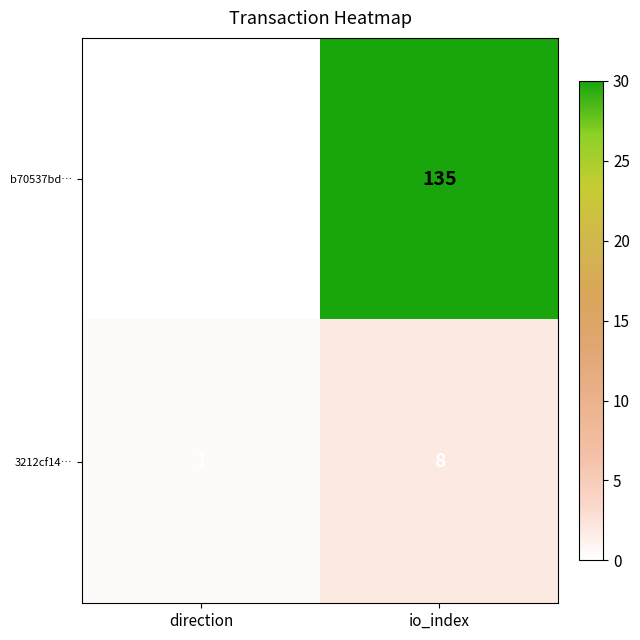

Reading right to left, what are all the values shown in this chart?

b70537bd…: io_index=135	direction=-1
3212cf14…: io_index=8	direction=1